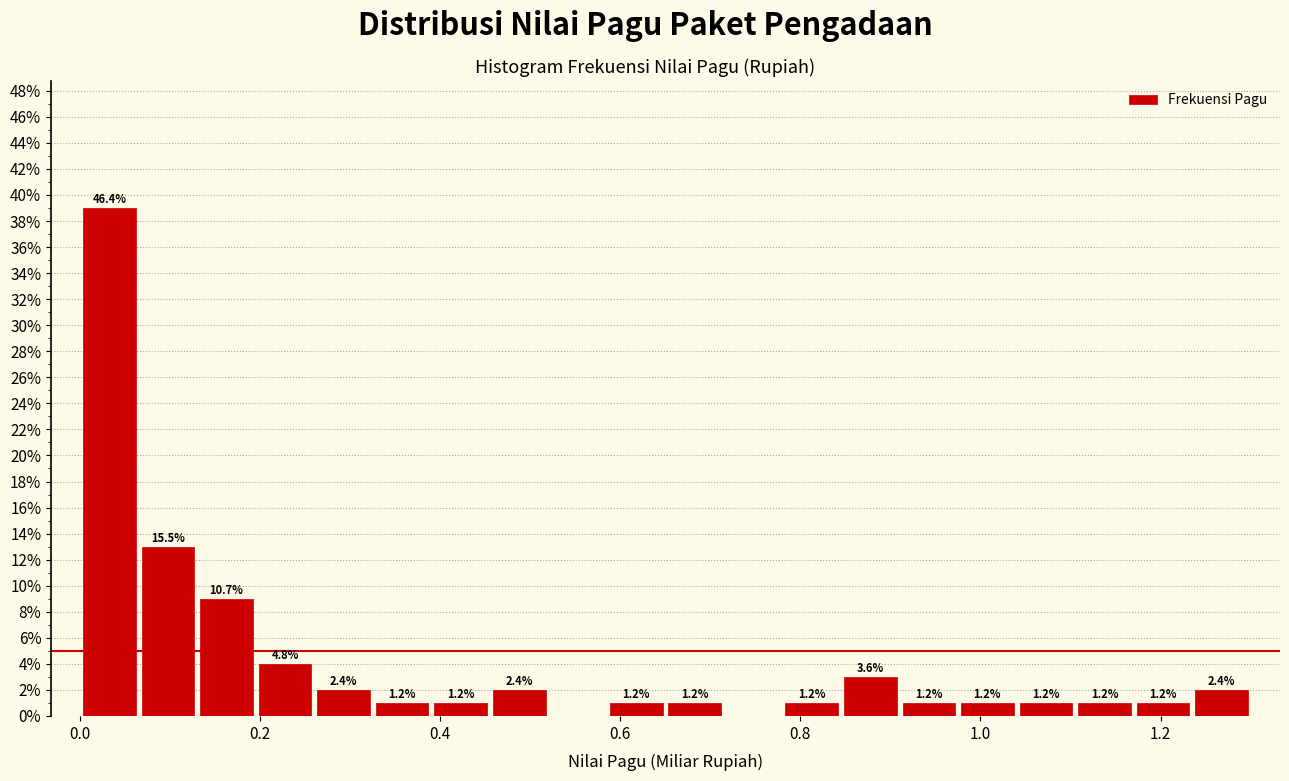

Around what value on the x-axis is the tallest bar? Give the approximate position of its centre, as read against the axis.

0.04